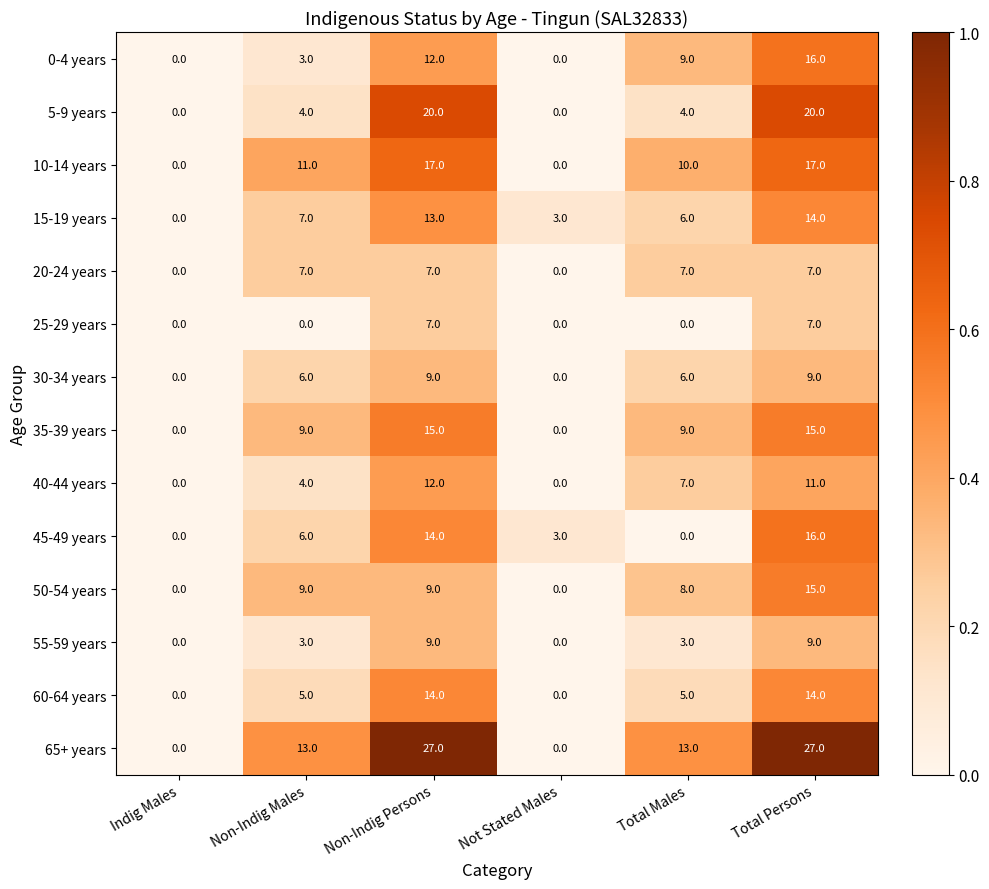

Is it true that 10-14 years equals 11 at Non-Indig Males?

True